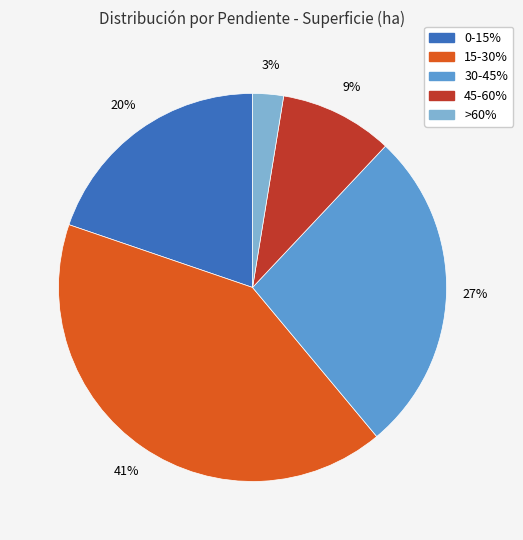

To the nearest percent, what portion does 45-60% represent?

9%